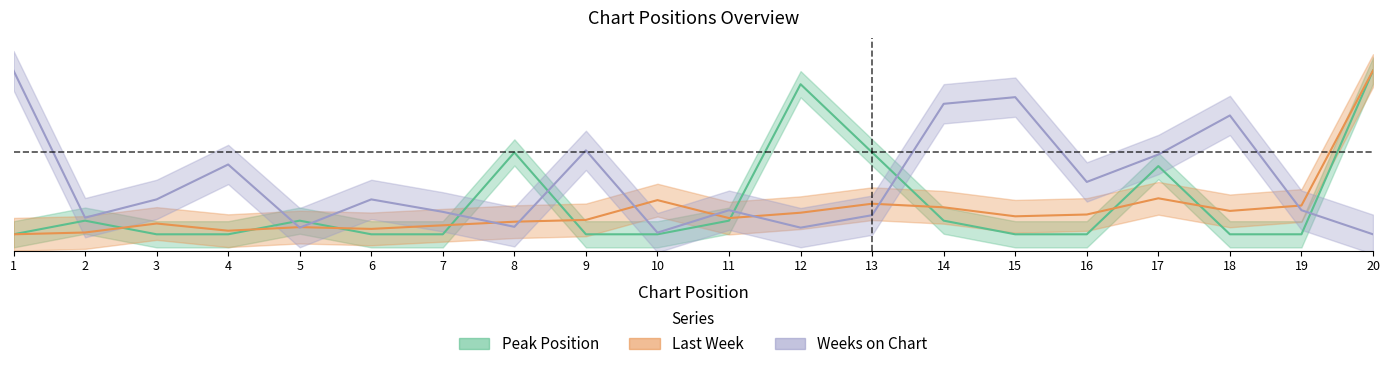

What is the value of the Weeks on Chart point at the 4th from the left?

0.4